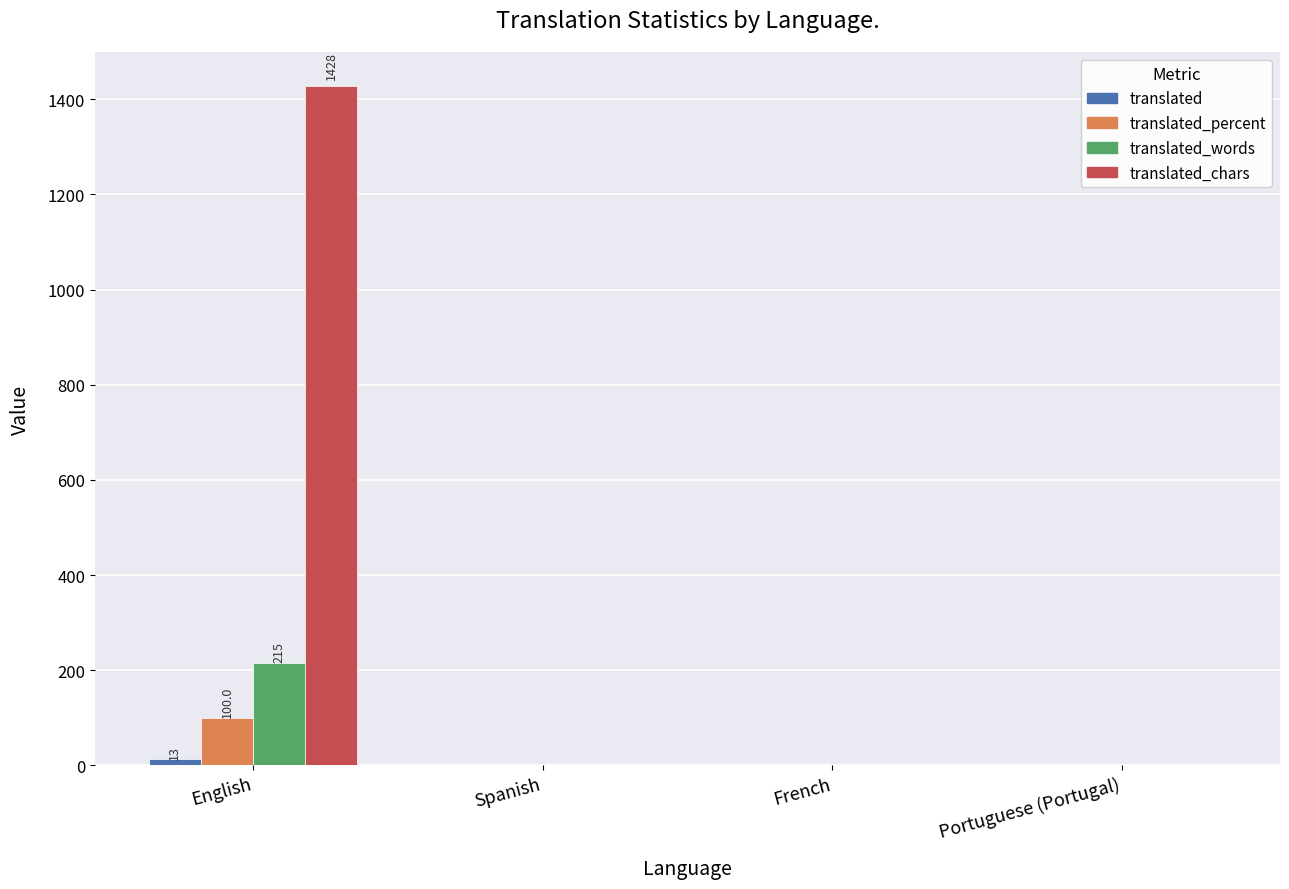

How many groups of bars are there?

4